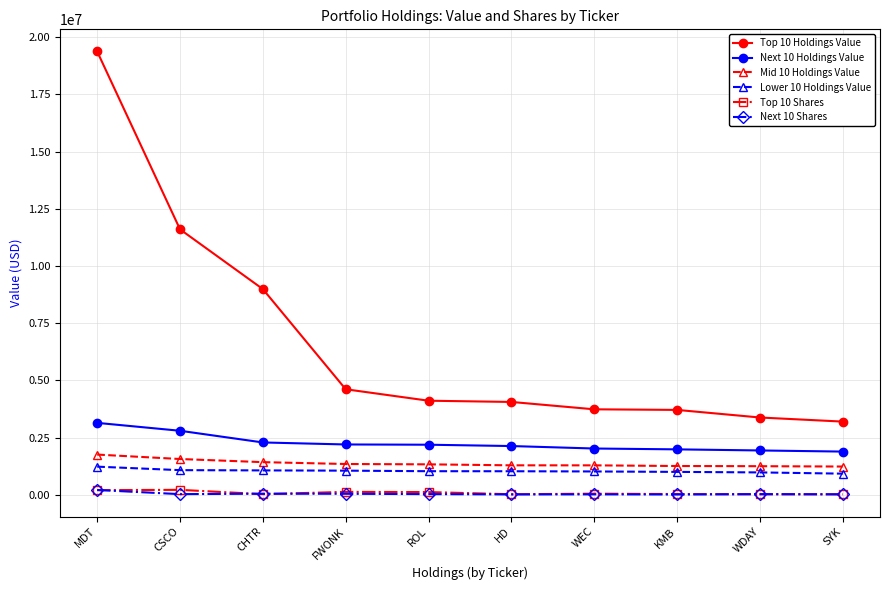

True or false: Top 10 Shares has more than 2 points higher than both neighbors.

True